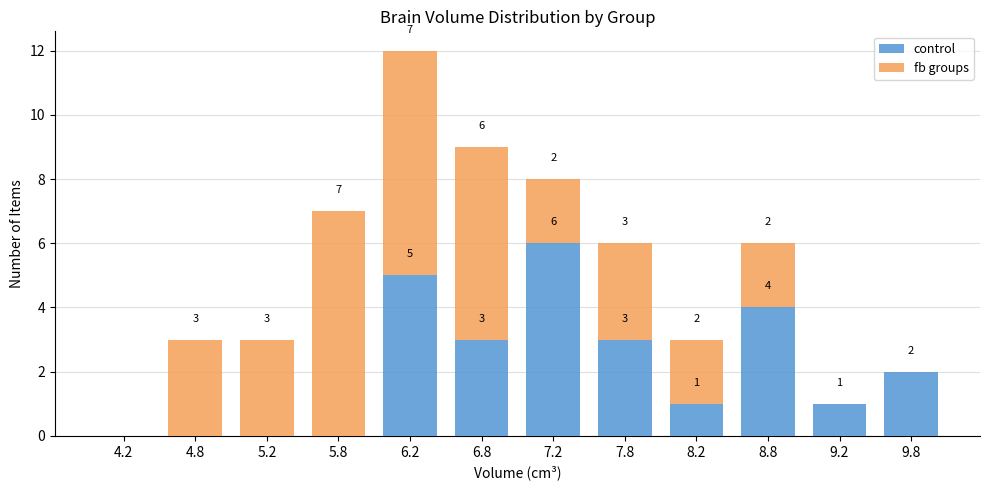

Which range on the x-axis has the tallest stacked bar (by total height)?

6.0 to 6.5